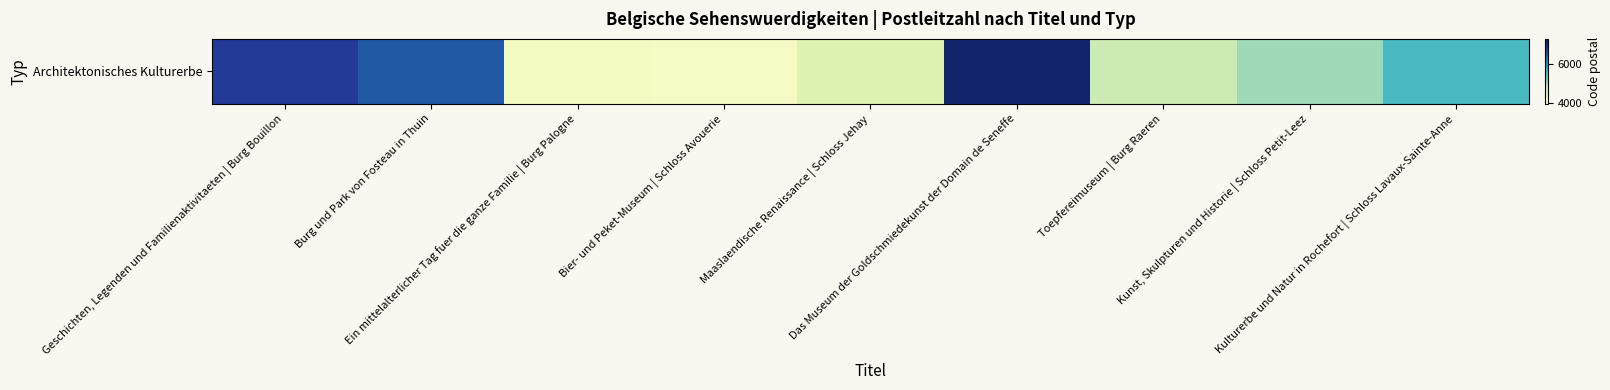

Rank the categories by value from lowest to highest.

Bier- und Peket-Museum | Schloss Avouerie, Ein mittelalterlicher Tag fuer die ganze Familie | Burg Palogne, Maaslaendische Renaissance | Schloss Jehay, Toepfereimuseum | Burg Raeren, Kunst, Skulpturen und Historie | Schloss Petit-Leez, Kulturerbe und Natur in Rochefort | Schloss Lavaux-Sainte-Anne, Burg und Park von Fosteau in Thuin, Geschichten, Legenden und Familienaktivitaeten | Burg Bouillon, Das Museum der Goldschmiedekunst der Domain de Seneffe